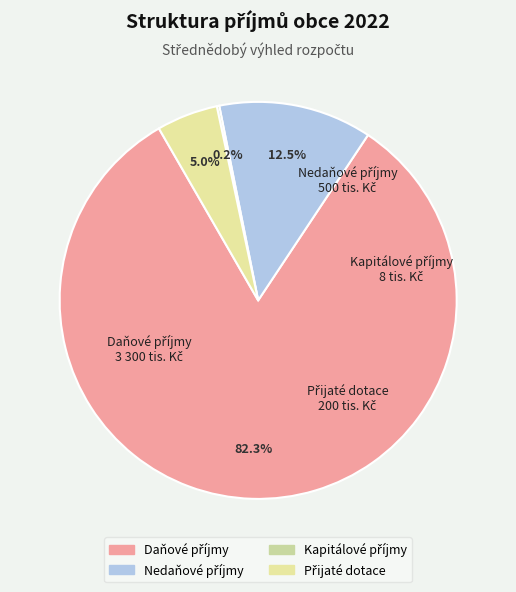

Does any single category account for the majority?

Yes